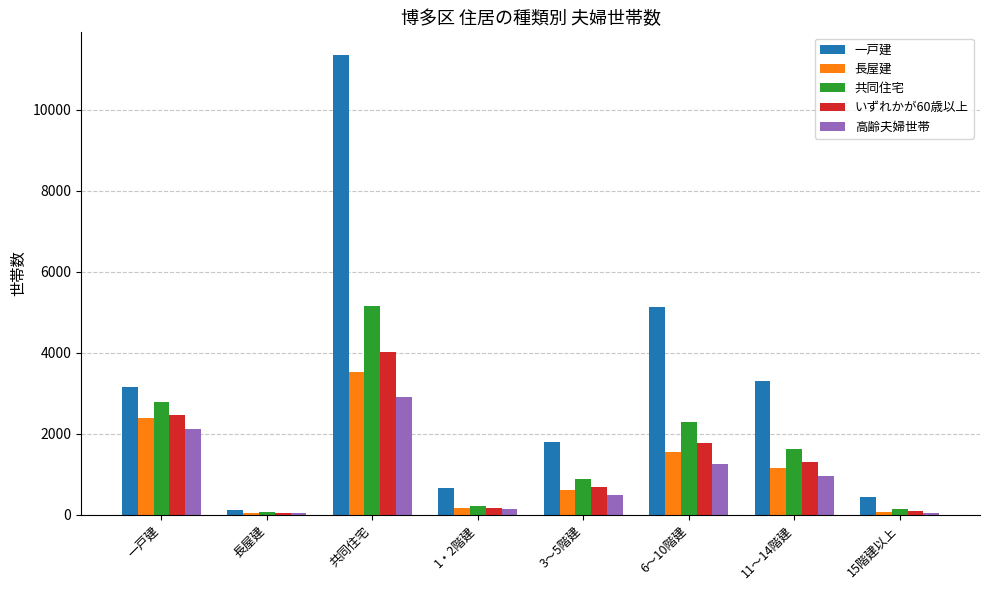

Is it true that 共同住宅 equals 3641 at 一戸建?

False